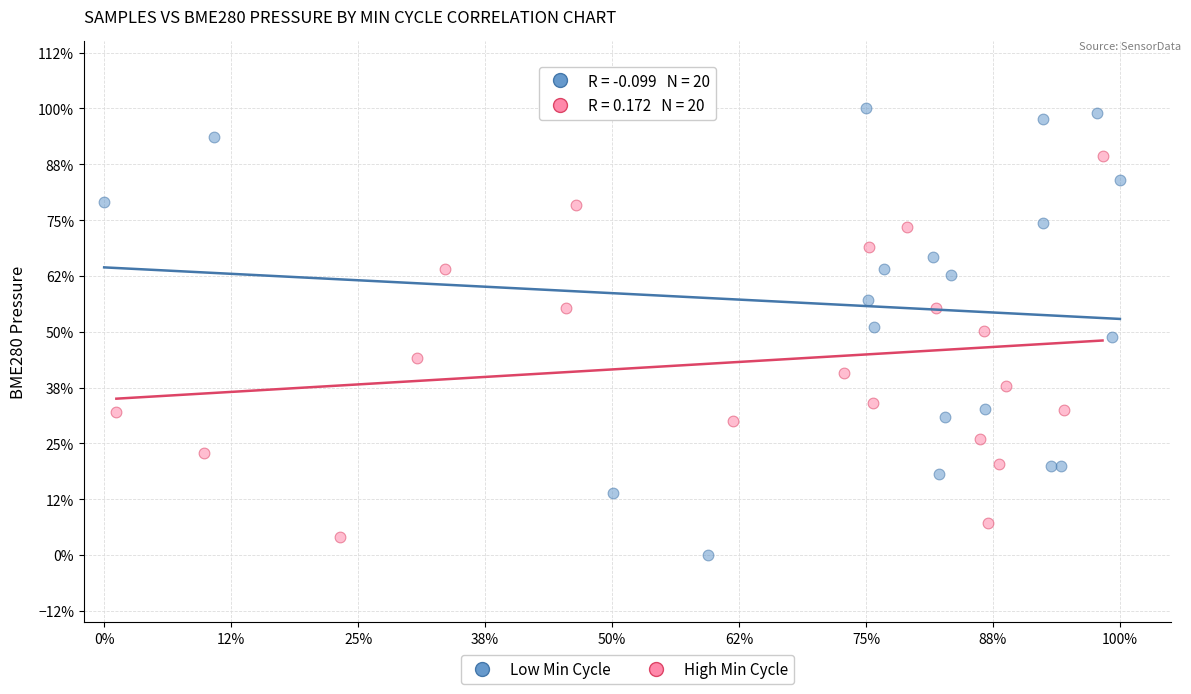

What are all the series names shown in the legend?

Low Min Cycle, High Min Cycle